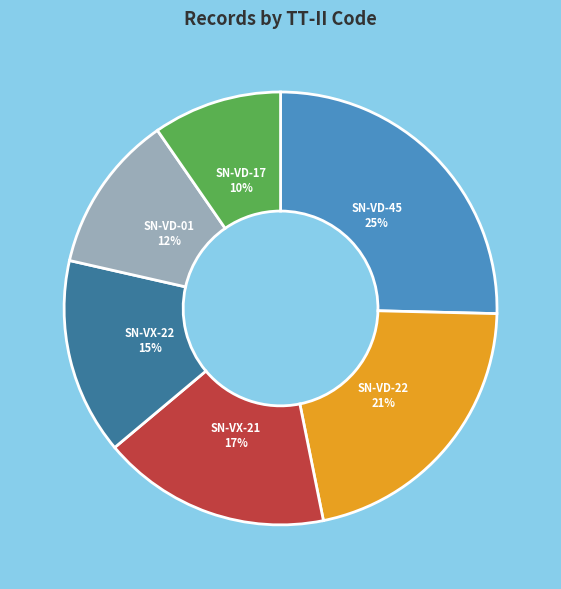

To the nearest percent, what is the average slice percentage?

17%